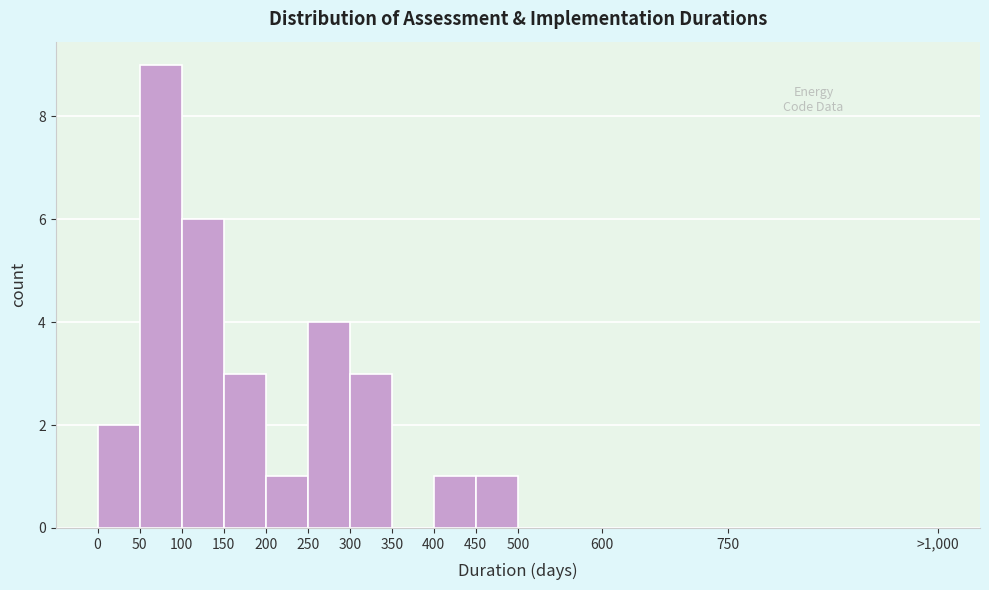

Reading right to left, extract all data points from this chart.

750=0	600=0	500=0	450=1	400=1	350=0	300=3	250=4	200=1	150=3	100=6	50=9	0=2